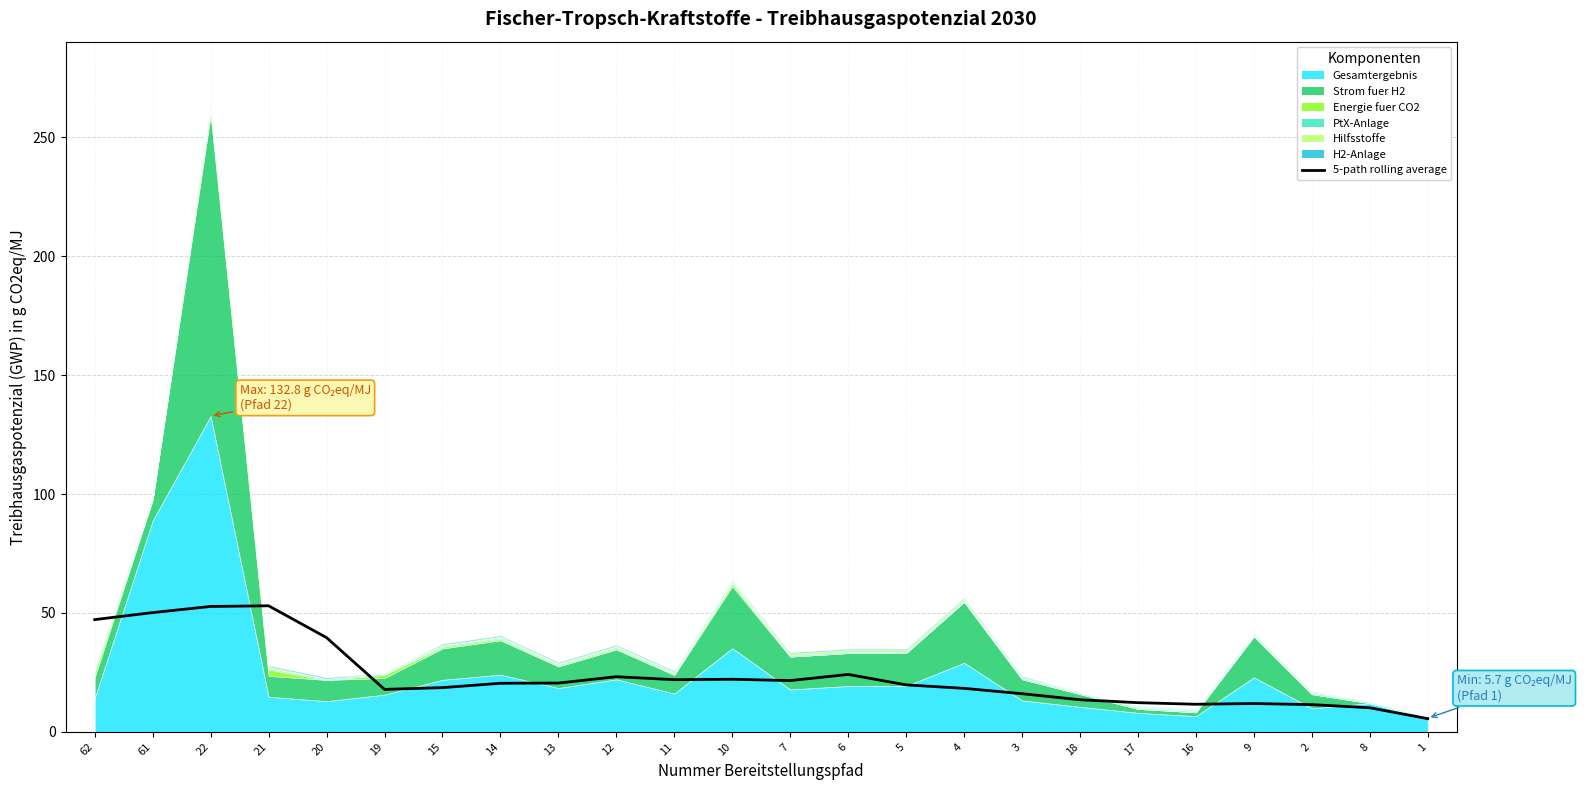

Reading left to right, extract all data points from this chart.

47.2	50.2	52.7	53.0	39.6	17.9	18.6	20.4	20.5	23.2	21.9	22.1	21.5	24.1	19.7	18.3	16.0	13.5	12.3	11.6	11.9	11.4	10.1	5.5